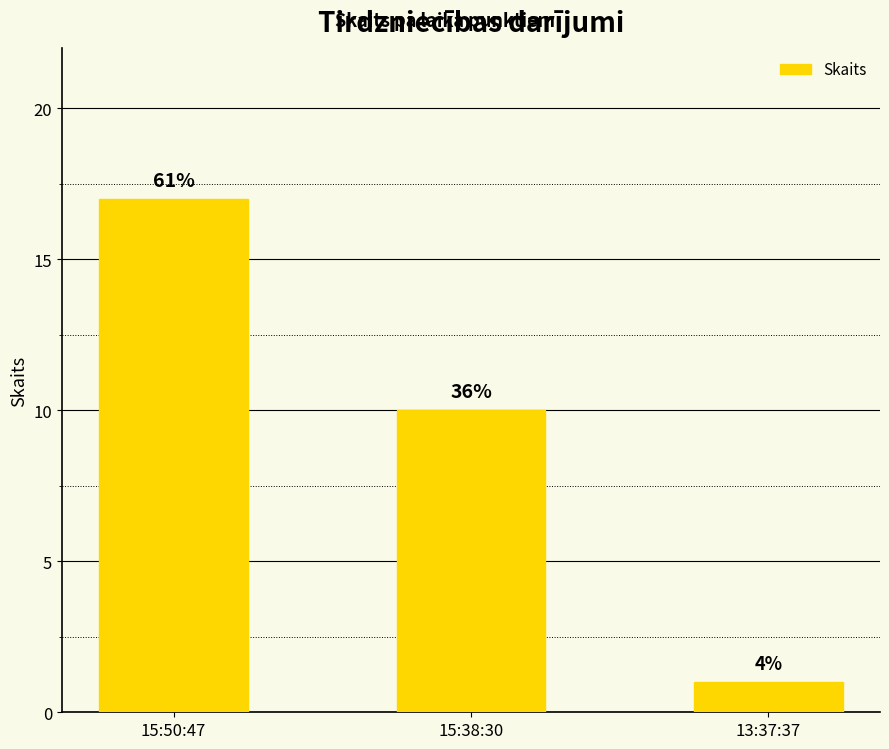

The chart shows a value of 0 at 13:37:37. True or false?

False